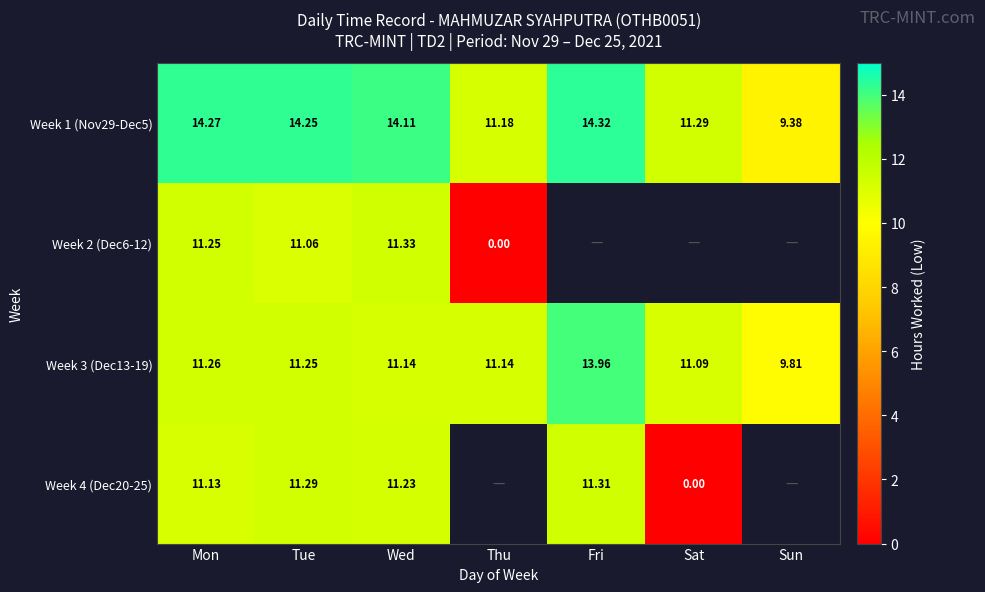

What is the sum of the Week 3 (Dec13-19) values at Wed and Sun?

21.0